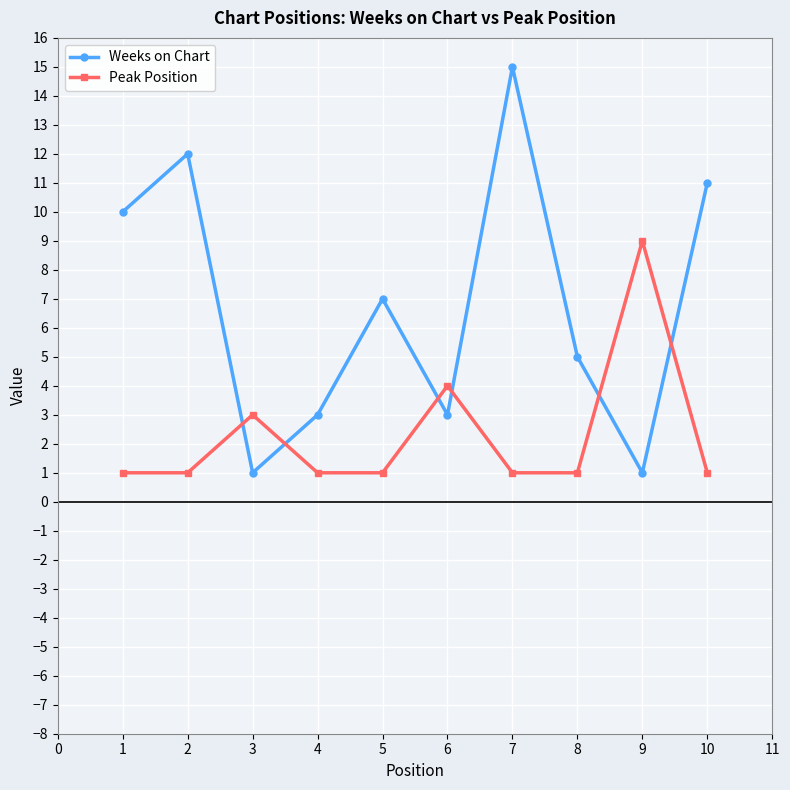

Is it true that Weeks on Chart equals 15 at 7?

True